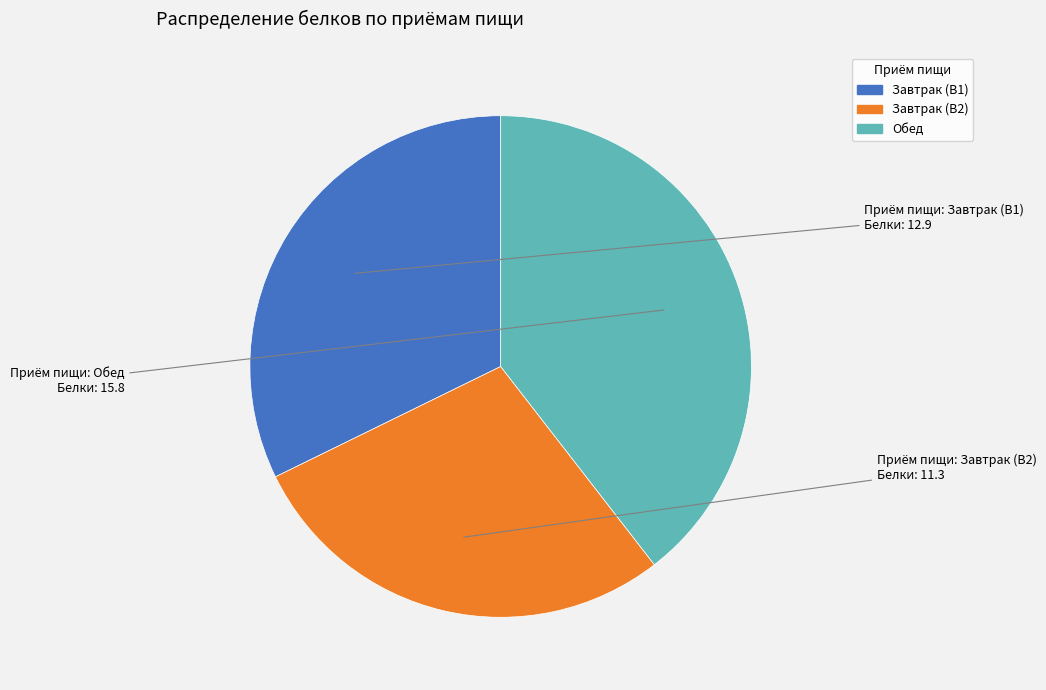

Count the number of slices in the pie.

3